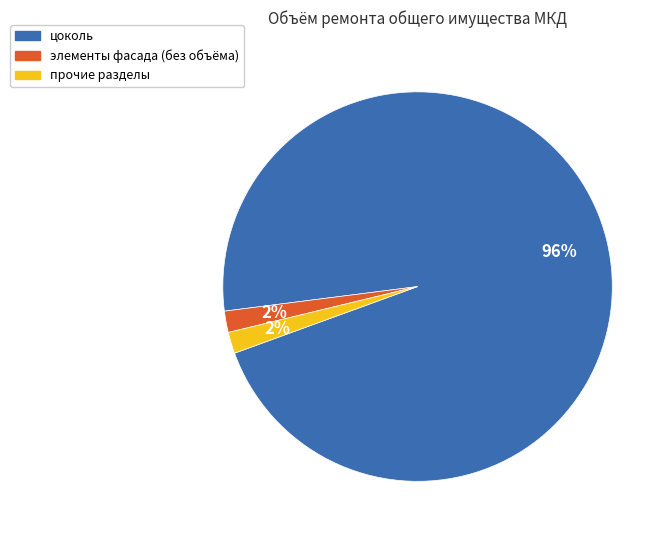

Is there any slice that represents more than half of the pie?

Yes